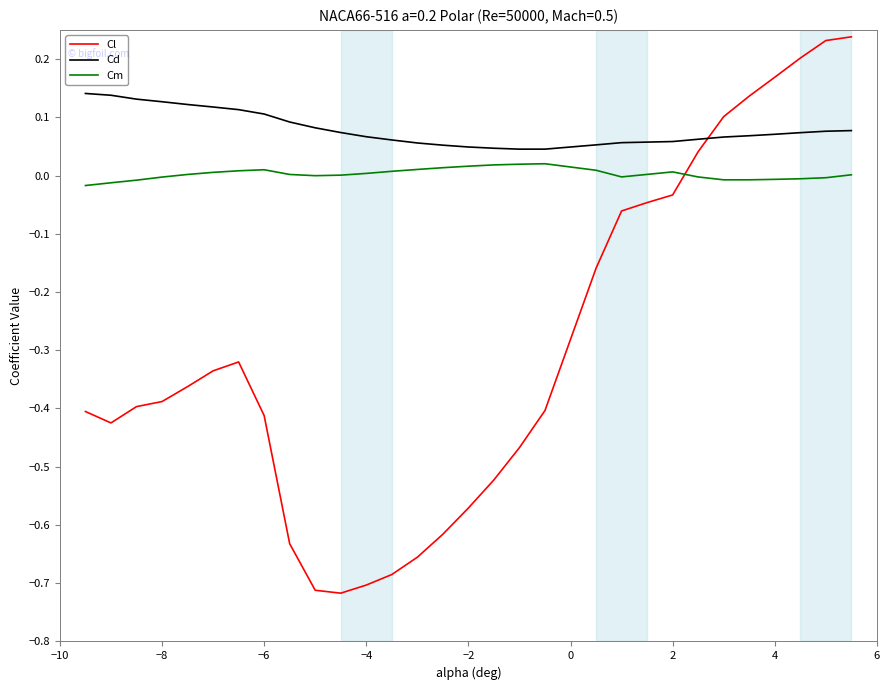

True or false: Cm and Cl intersect in this chart.

True